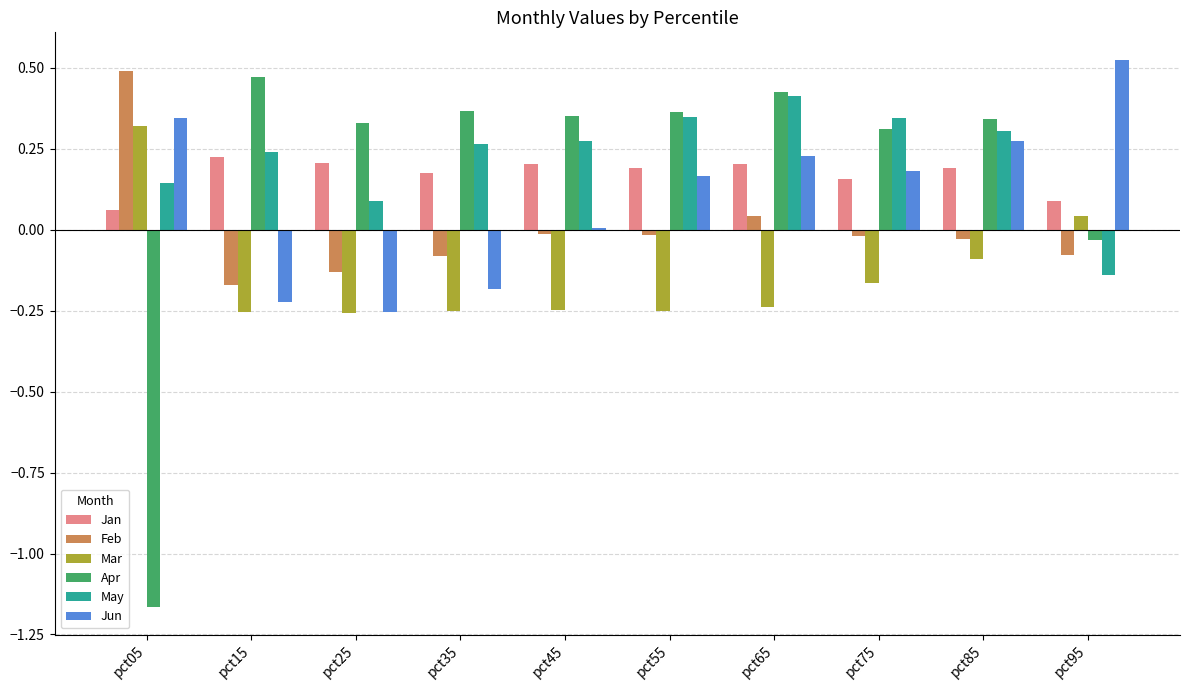

How many series are shown in this chart?

6